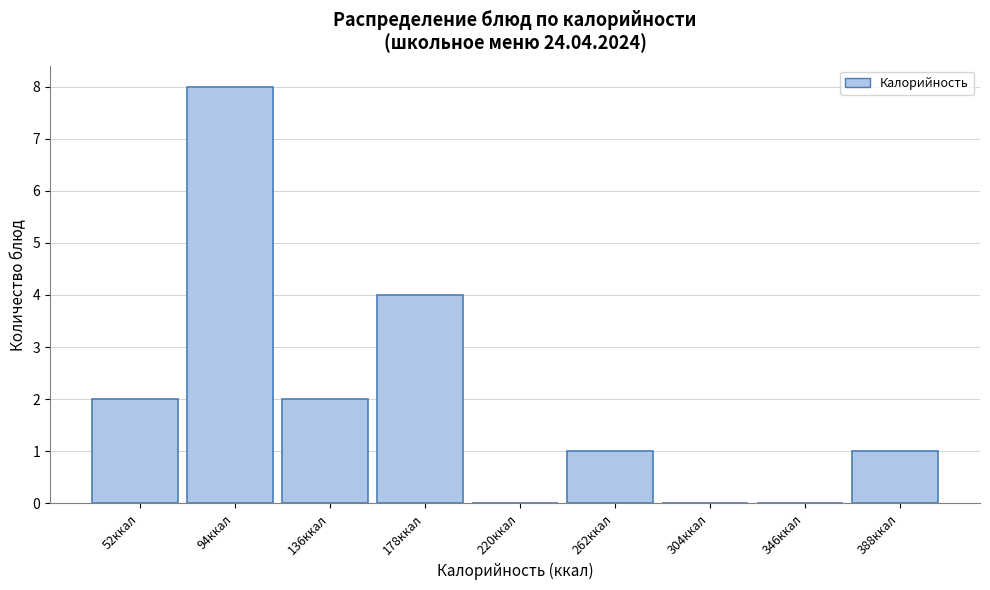

Reading left to right, transcribe all the data shown in this chart.

52ккал=2	94ккал=8	136ккал=2	178ккал=4	220ккал=0	262ккал=1	304ккал=0	346ккал=0	388ккал=1